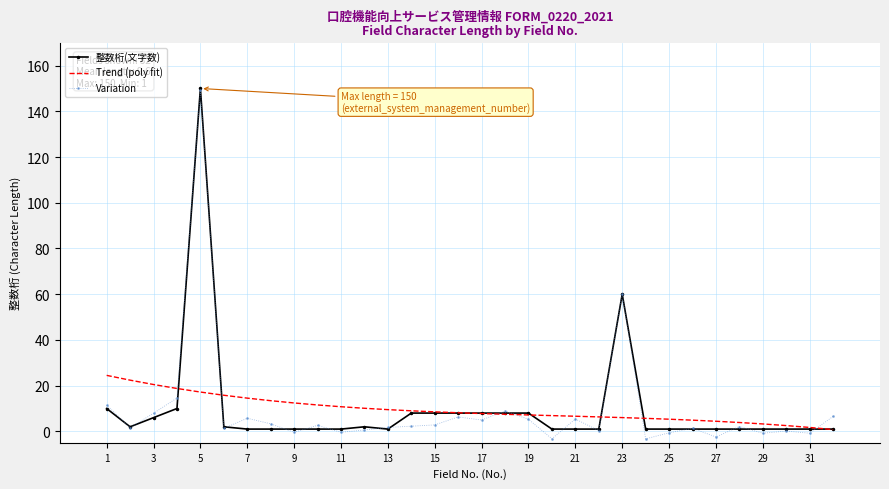

What is the maximum value shown in the chart?

150.0